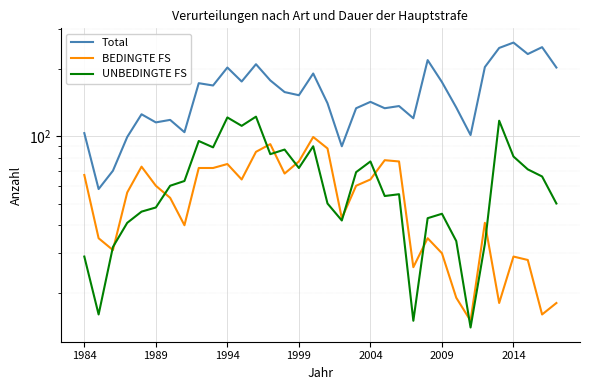

Rank the series at 2014 from lowest to highest value.

BEDINGTE FS, UNBEDINGTE FS, Total